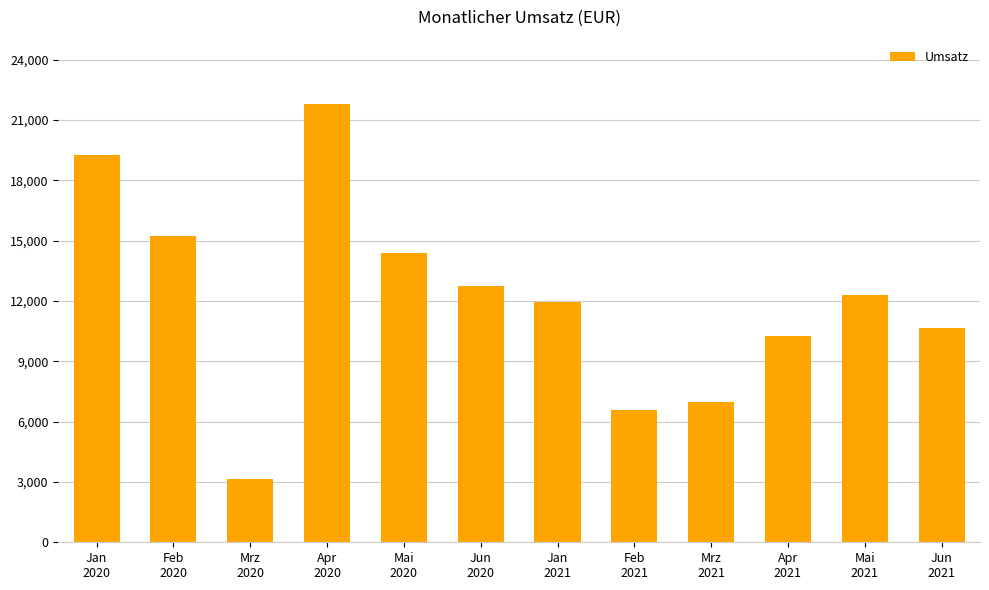

What is the label of the 10th bar from the right?

Mrz
2020